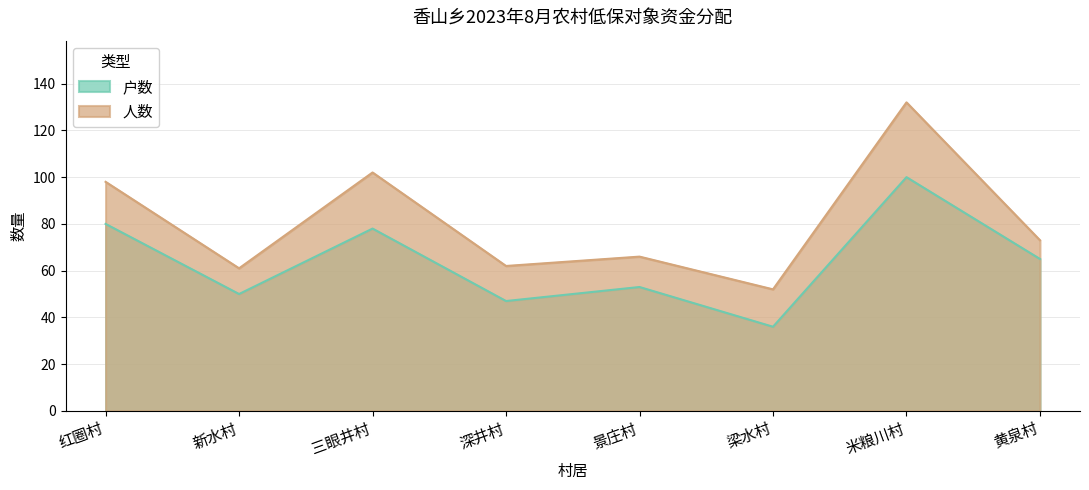

Which has a higher value, 梁水村 or 红圈村?

红圈村